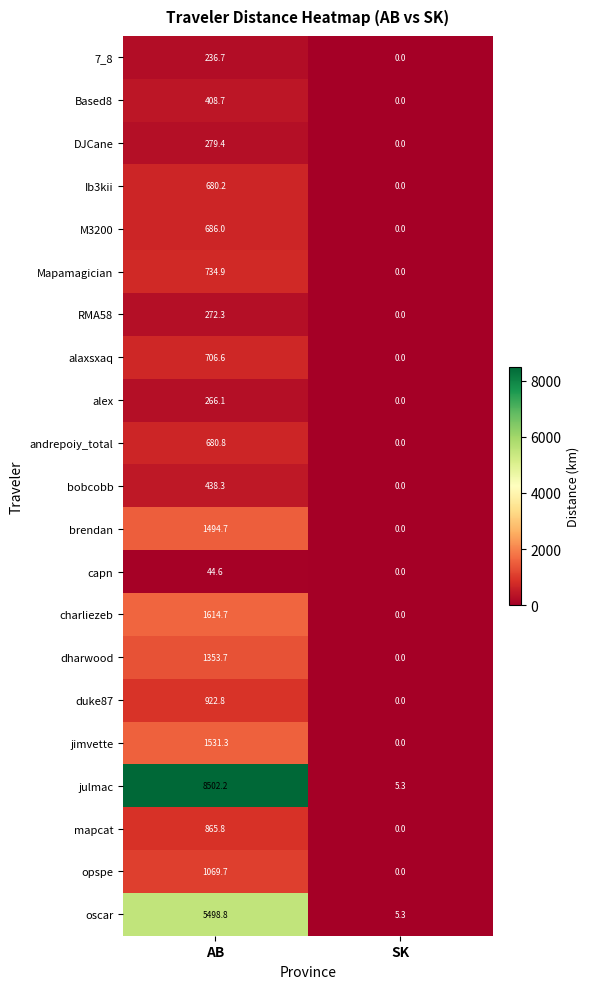

List the series in order of their peak value, highest first.

julmac, oscar, charliezeb, jimvette, brendan, dharwood, opspe, duke87, mapcat, Mapamagician, alaxsxaq, M3200, andrepoiy_total, Ib3kii, bobcobb, Based8, DJCane, RMA58, alex, 7_8, capn